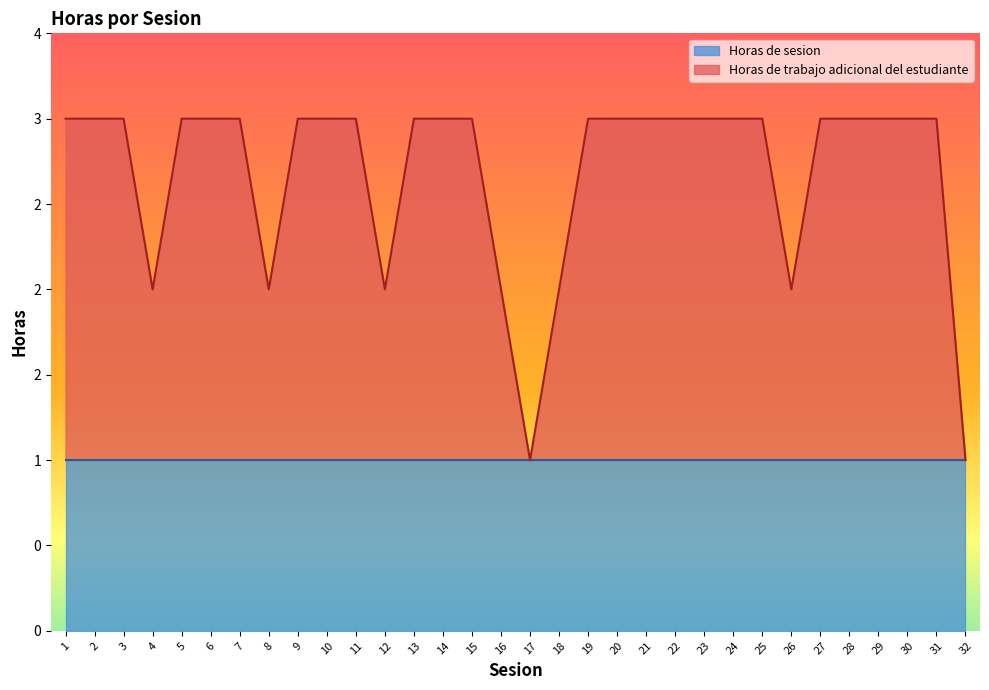

What is the minimum value shown in the chart?

1